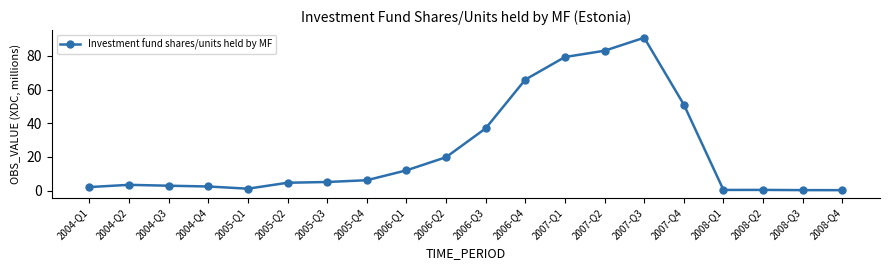

What is the greatest value displayed?

90.8